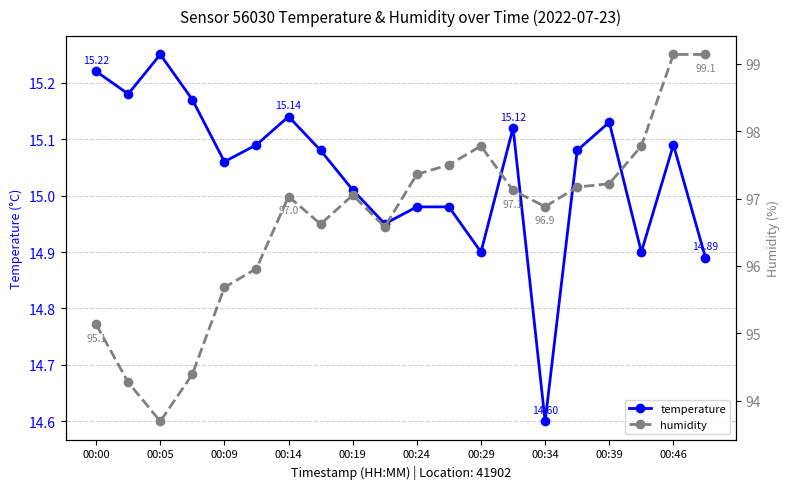

True or false: temperature has more than 2 points higher than both neighbors.

True